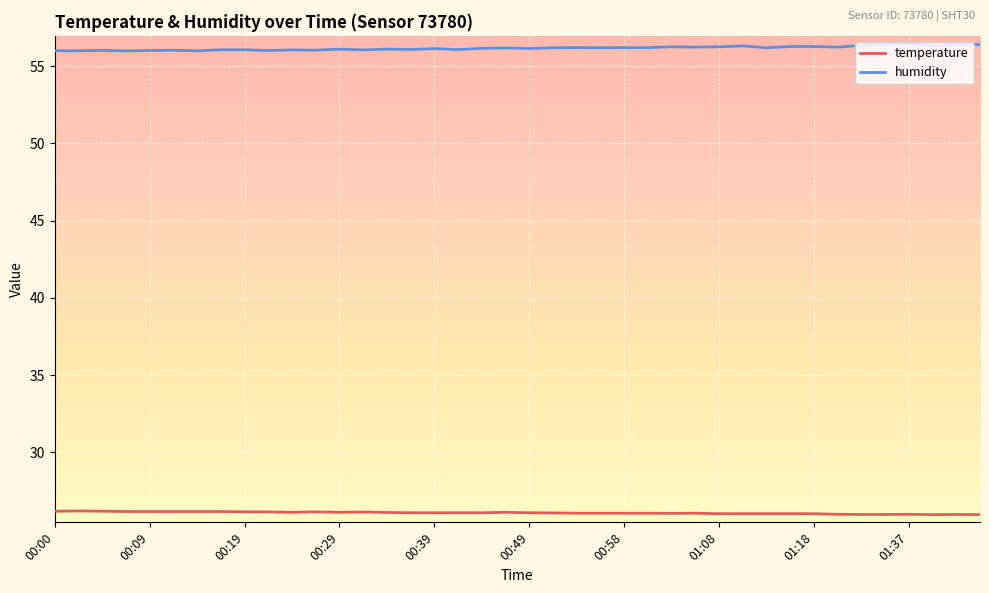

List the series in order of their overall mean, highest first.

humidity, temperature